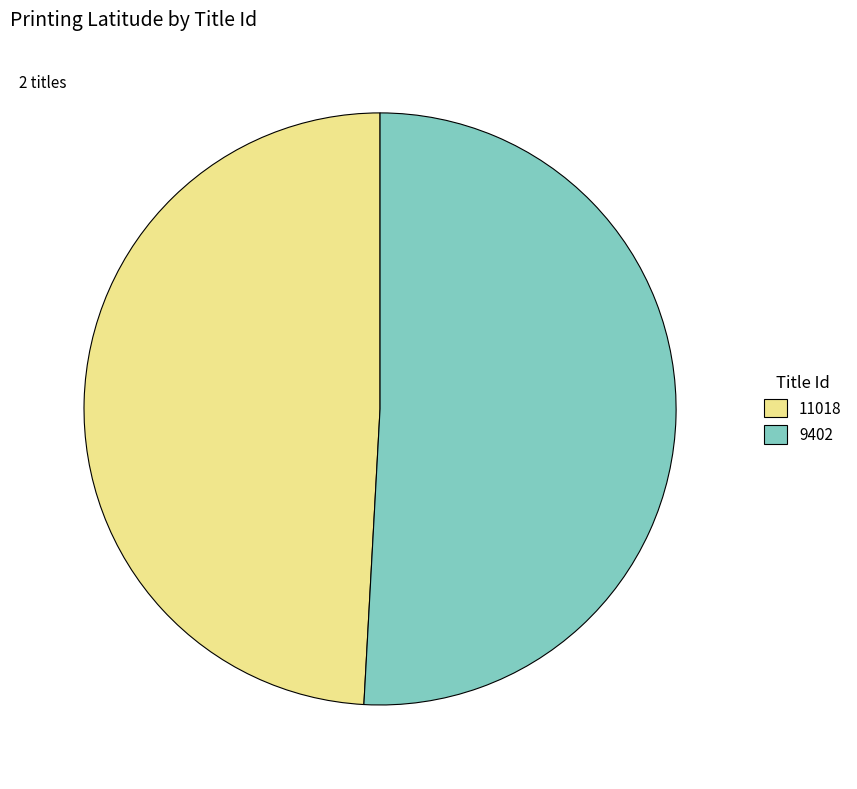

Combined, do 11018 and 9402 account for over 50%?

Yes